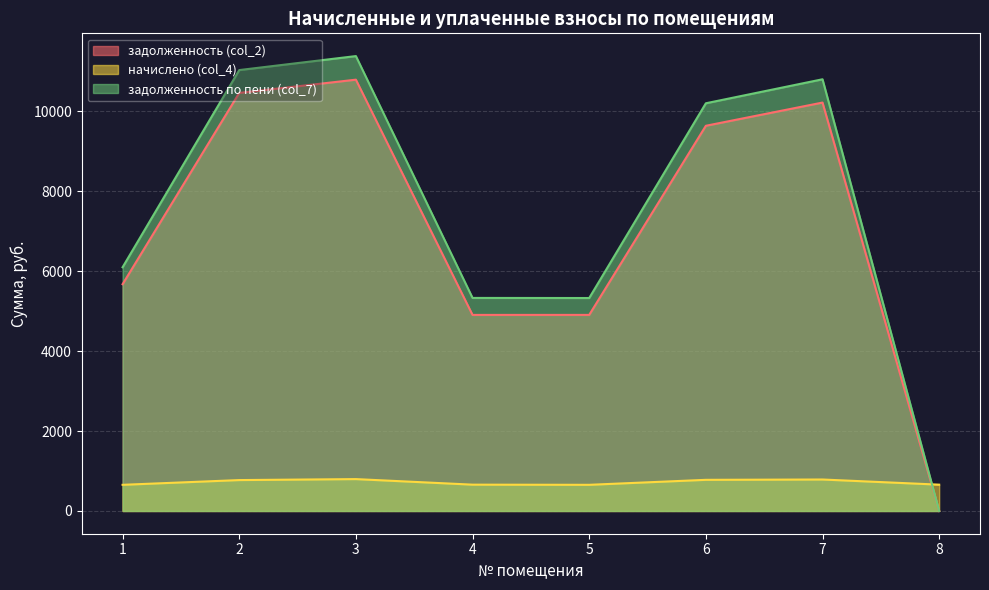

Where does the начислено (col_4) series first go above 773?

2